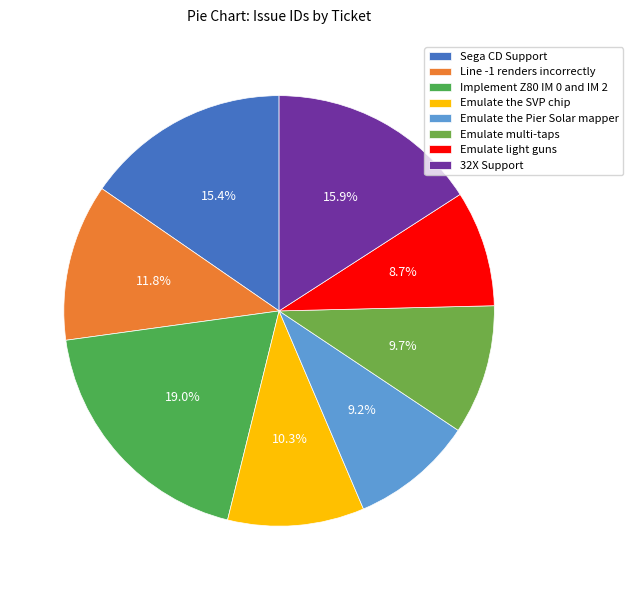

Does Sega CD Support account for over 50% of the chart?

No